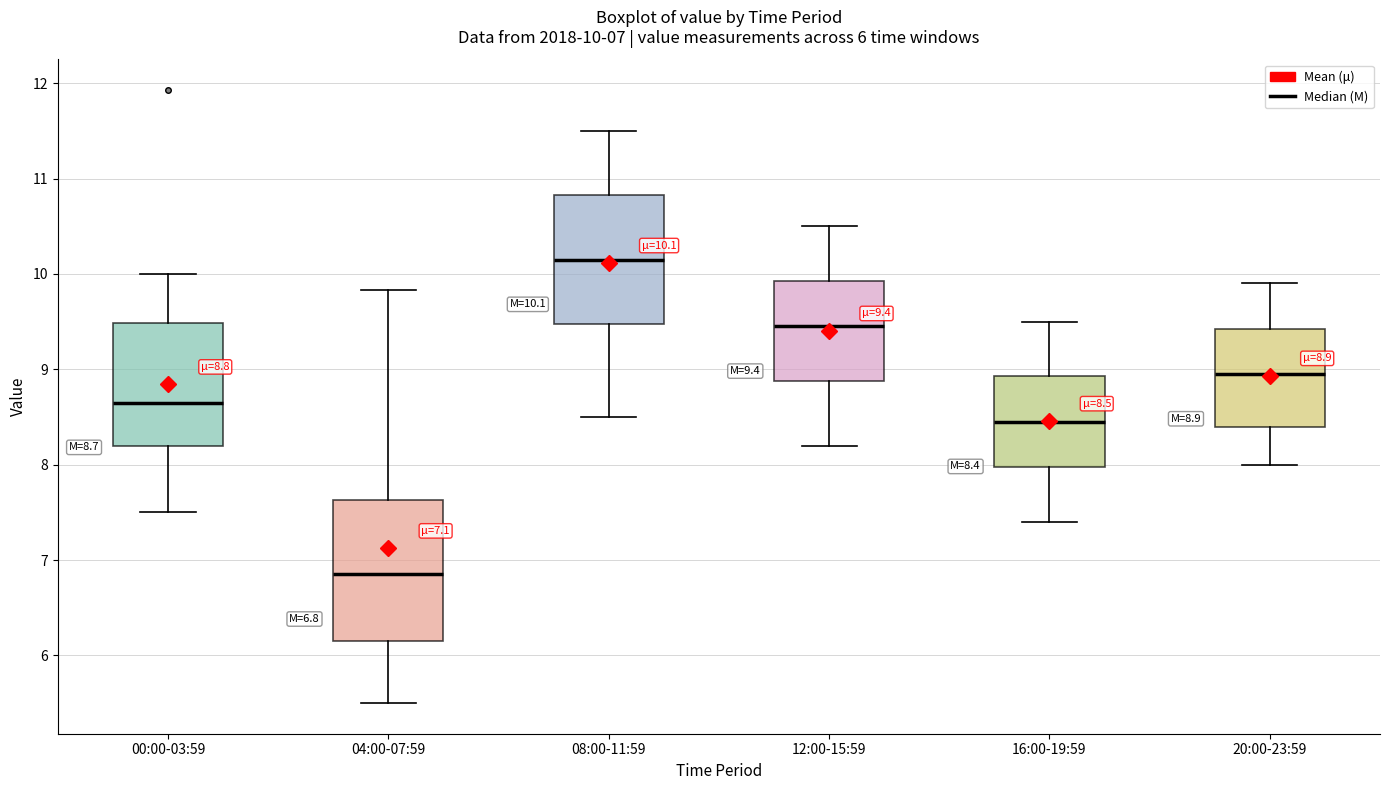

Which box is the tallest, from its lower edge to its upper edge?

04:00-07:59